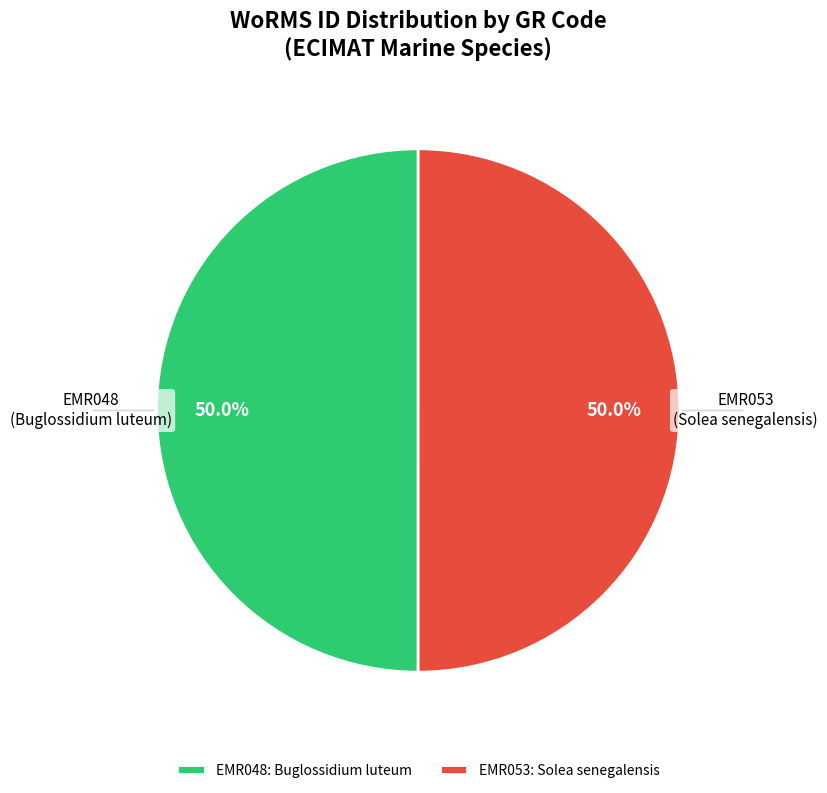

Approximately how many times larger is the value at EMR053: Solea senegalensis compared to EMR048: Buglossidium luteum?

1.0